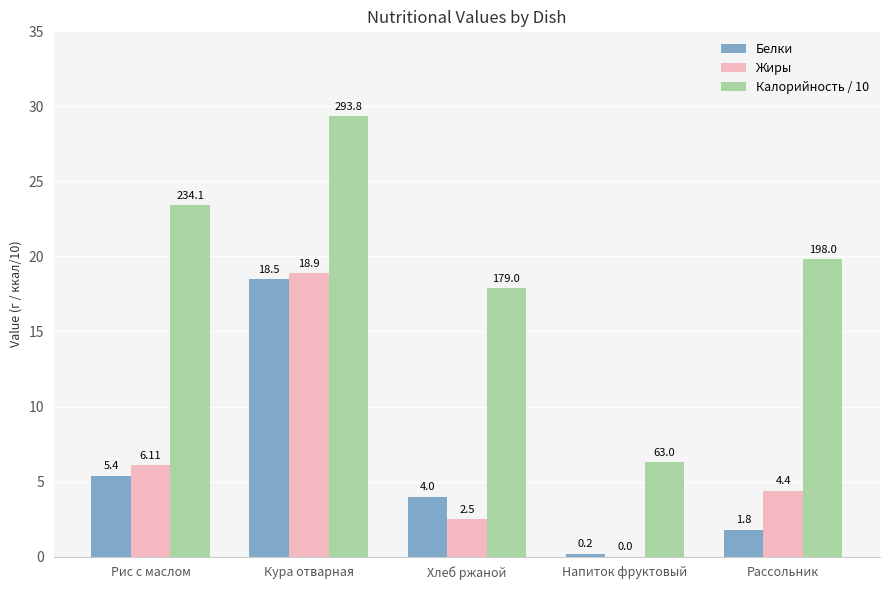

Which series changed the most between Рис с маслом and Напиток фруктовый?

Калорийность / 10